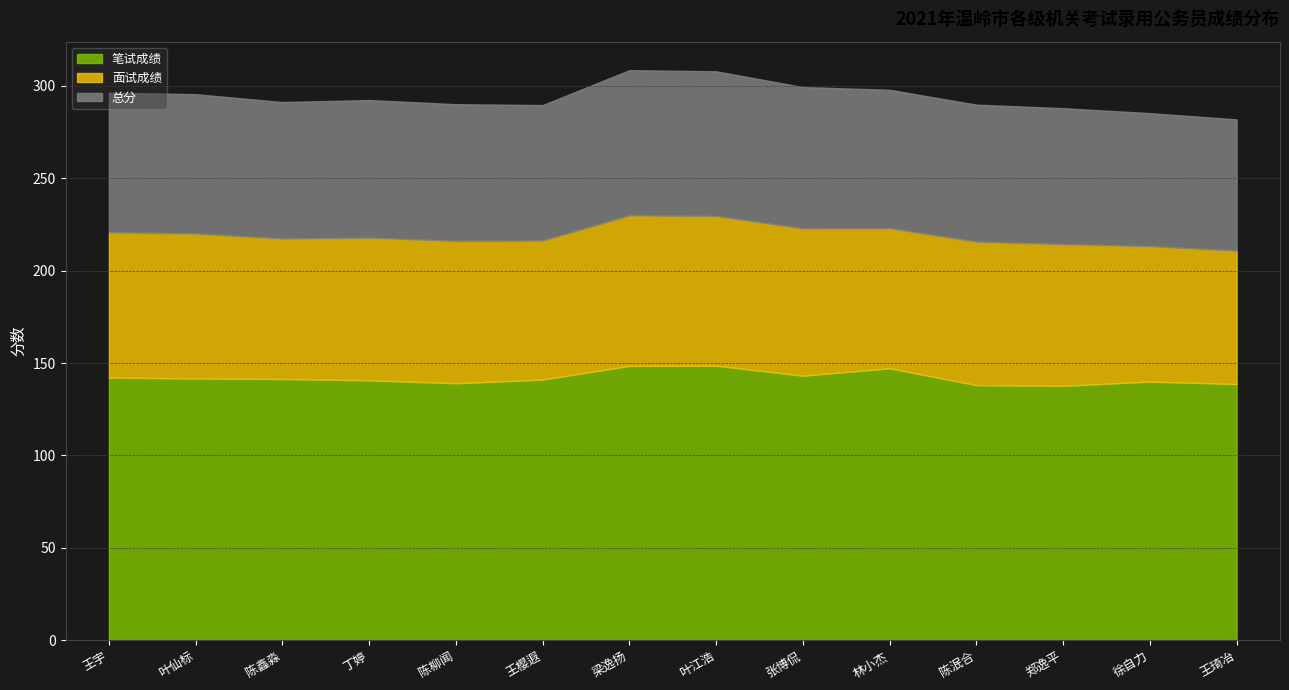

Between 丁婷 and 叶江浩, which series saw the biggest shift?

笔试成绩